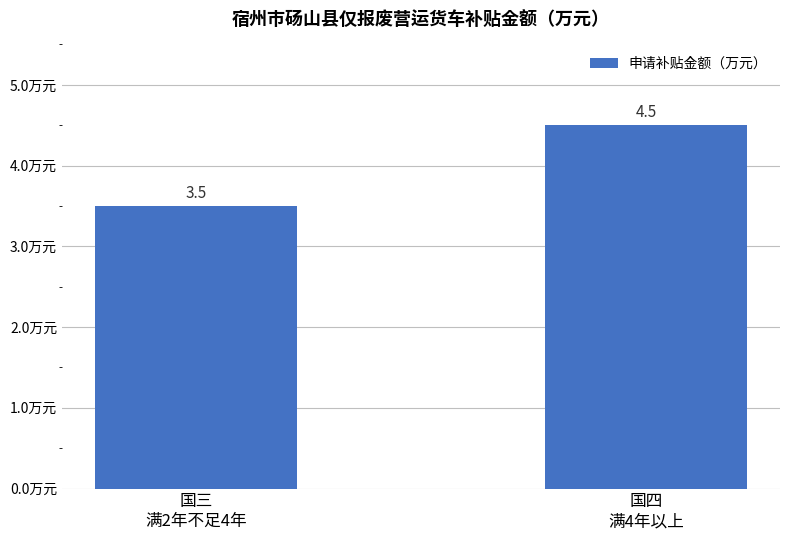

List the labels in order of value, smallest first.

国三
满2年不足4年, 国四
满4年以上